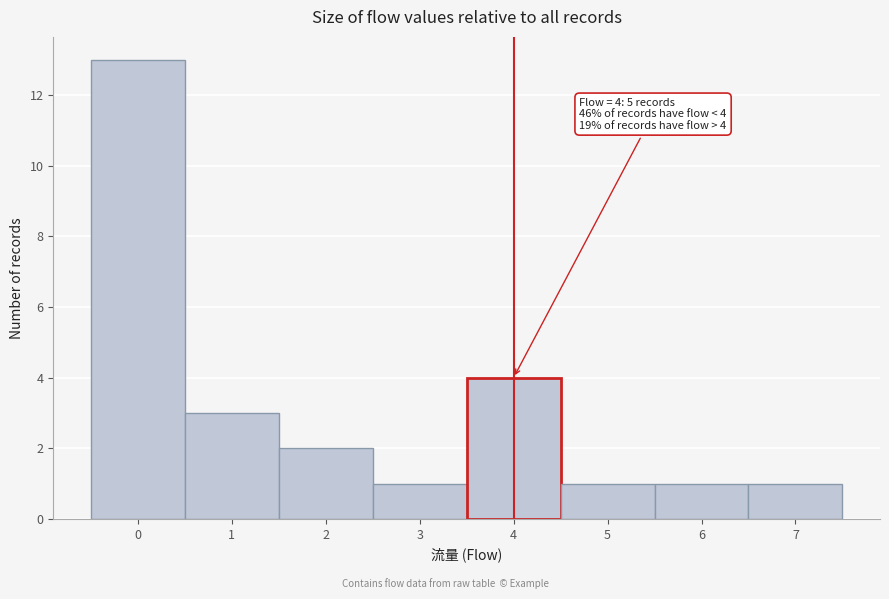

Reading right to left, extract all data points from this chart.

7=1	6=1	5=1	4=4	3=1	2=2	1=3	0=13